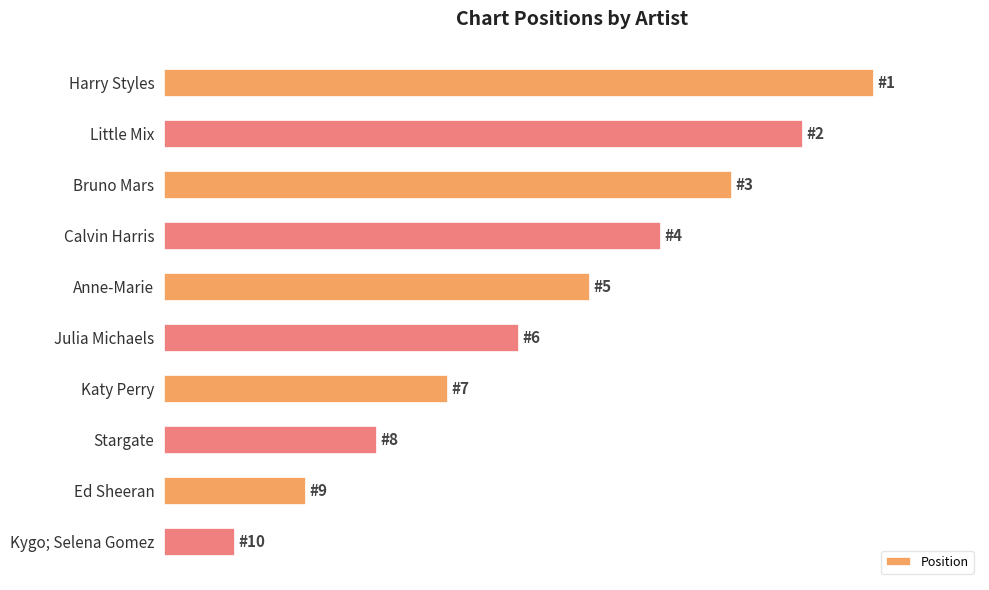

Which category has the lowest value across all series?

Kygo; Selena Gomez